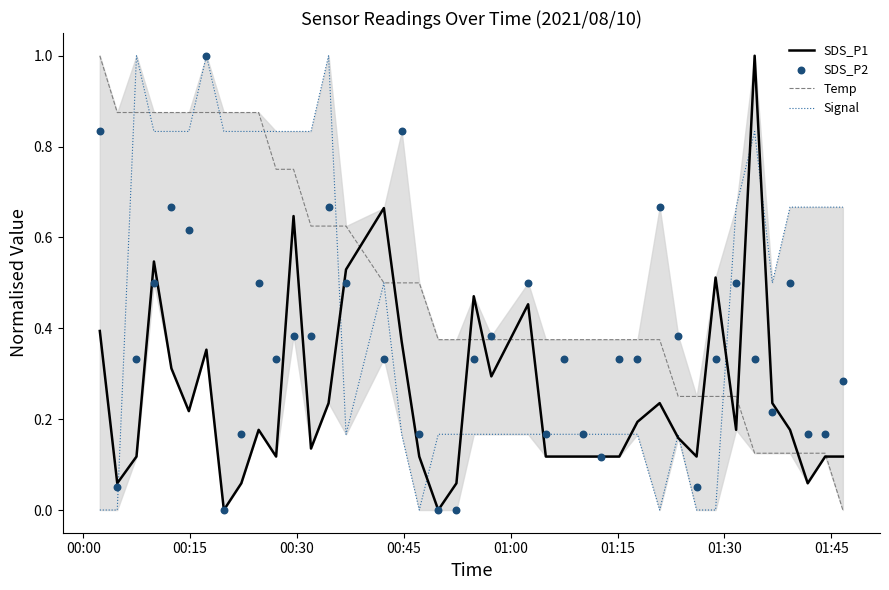

Which series has the largest total across all categories?

Temp